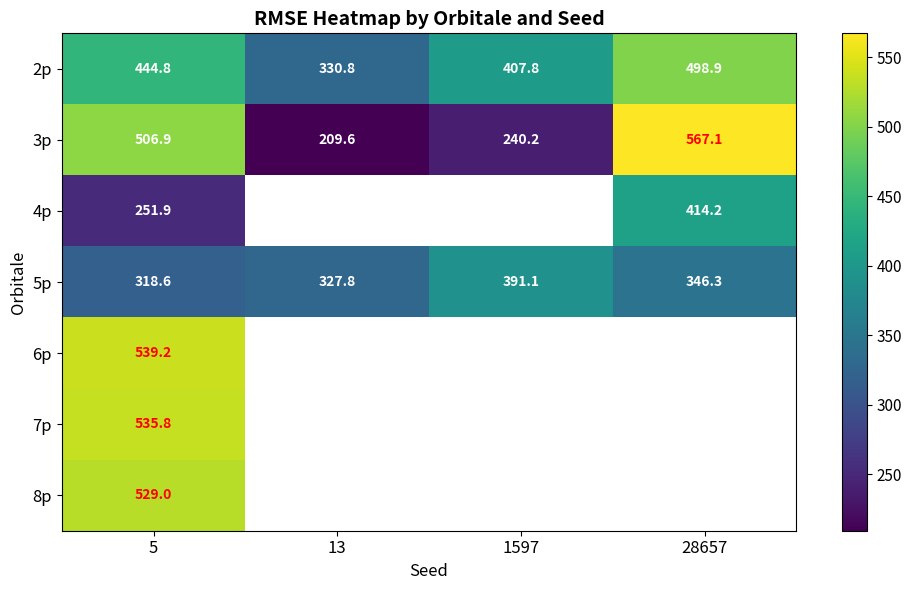

What is the spread (max minus min) of values at 5?

287.3